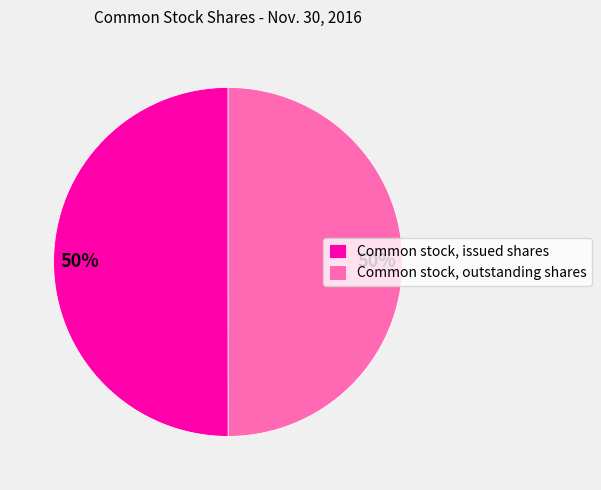

The Common stock, issued shares slice represents 62% of the pie. True or false?

False